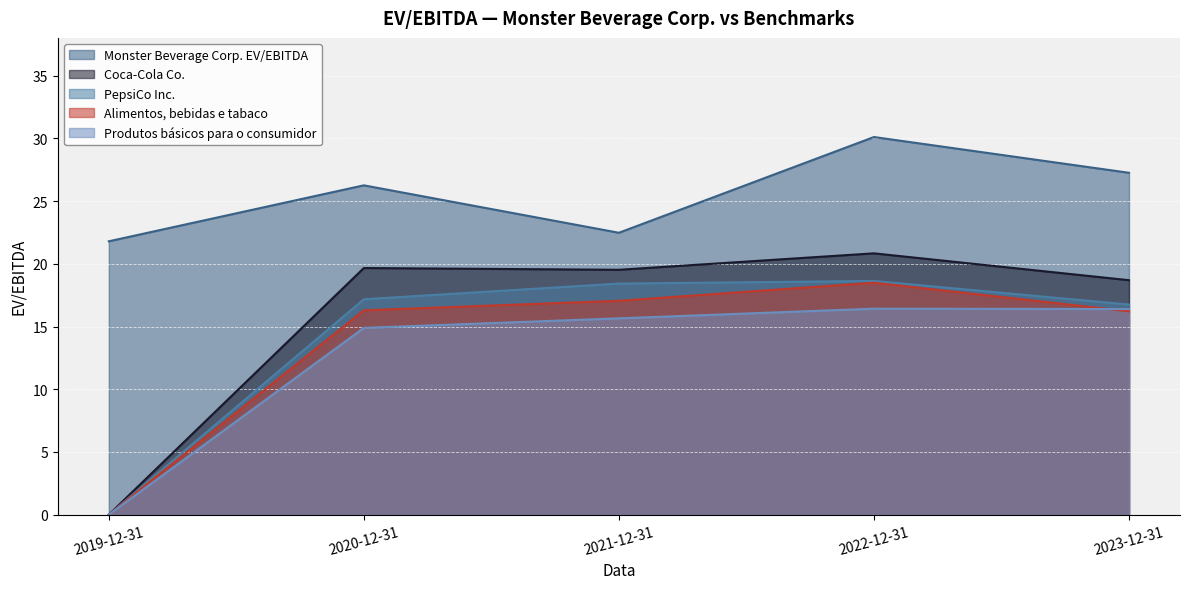

At how many categories does at least one series exceed 2?

5